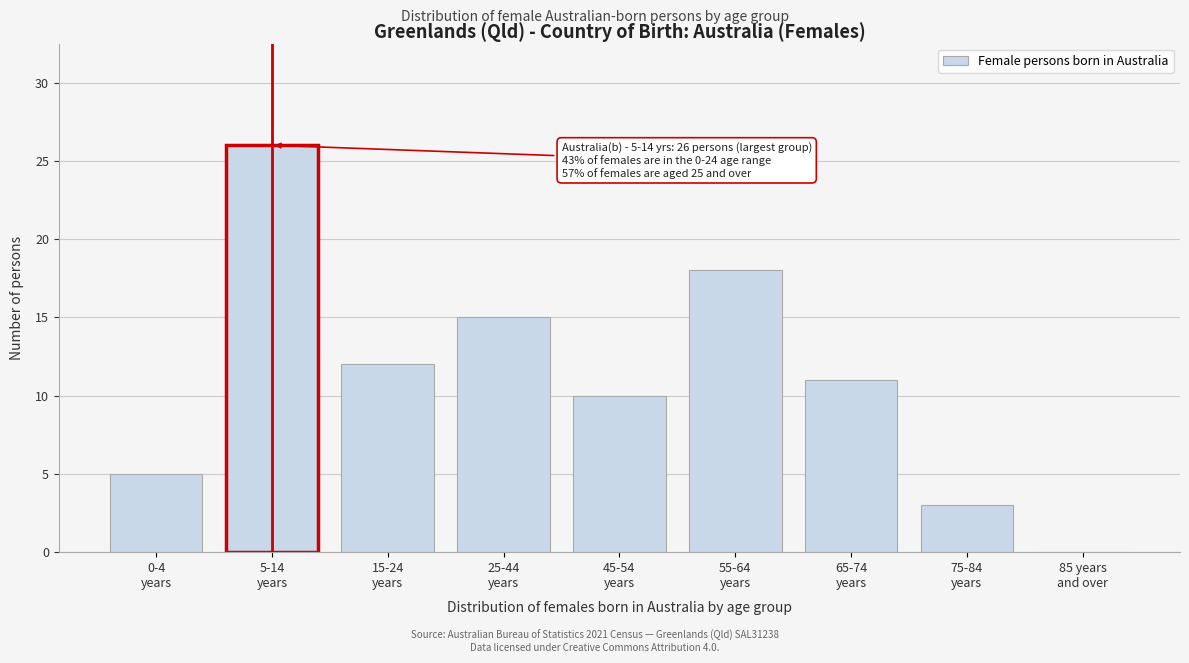

What is the greatest value displayed?

26